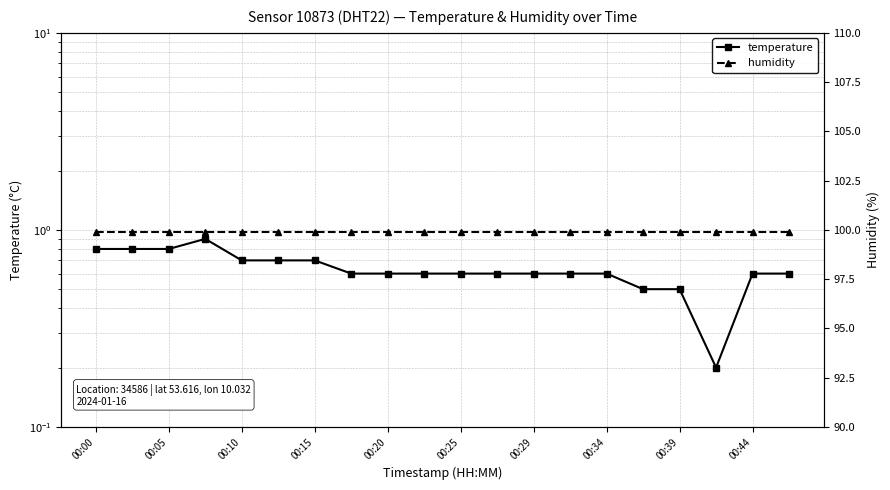

What position from the left is 00:39?

17